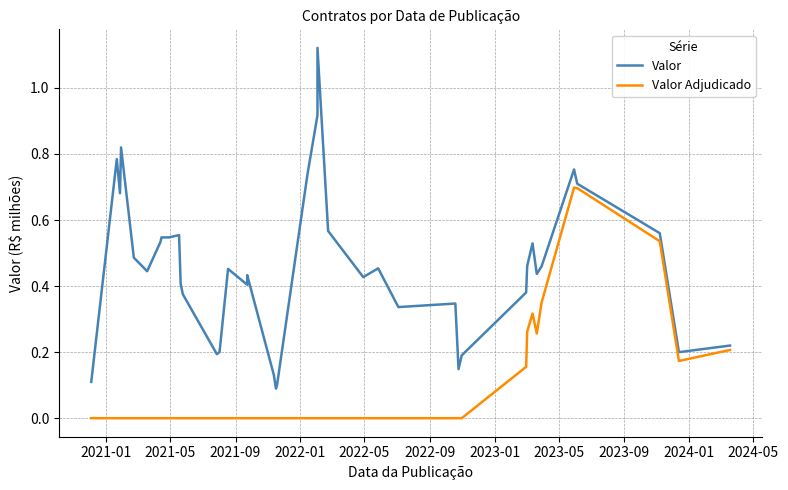

Which series has the largest range (max minus min)?

Valor